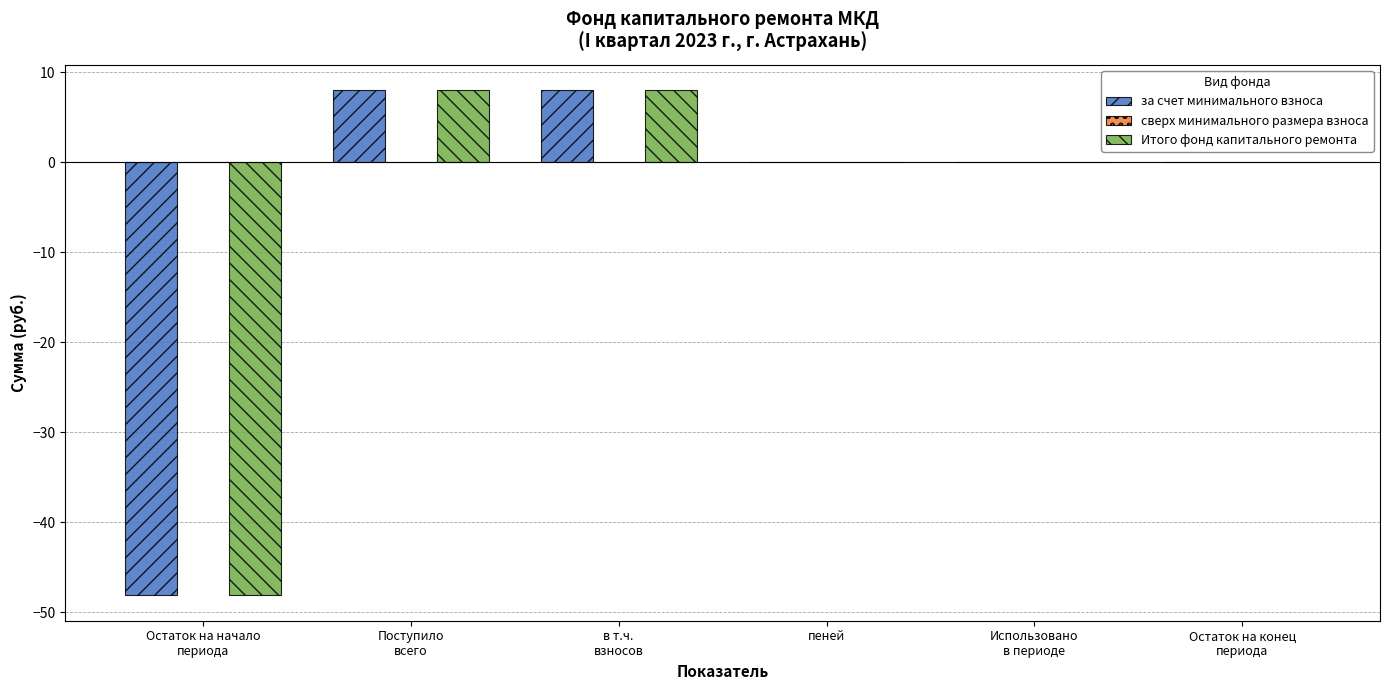

What is the sum of all Итого фонд капитального ремонта values?

-32.2